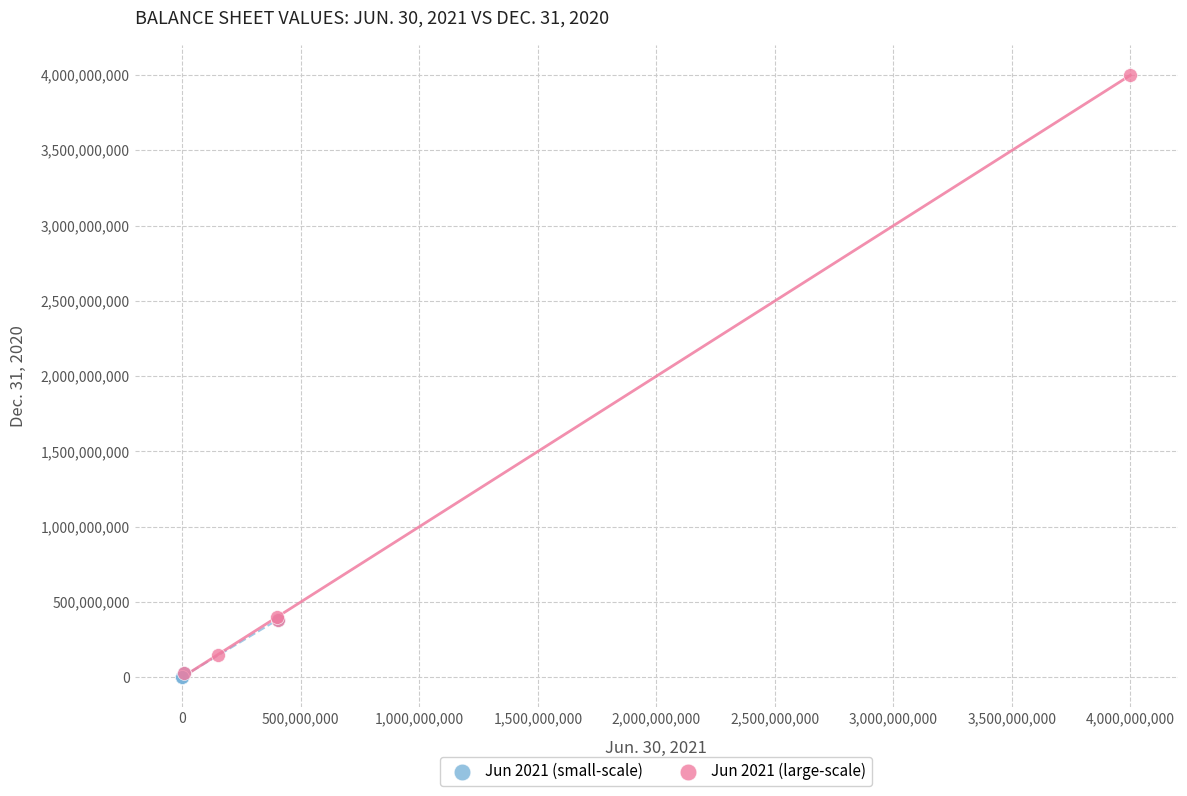

Which series has the widest spread of Y values?

Jun 2021 (large-scale)